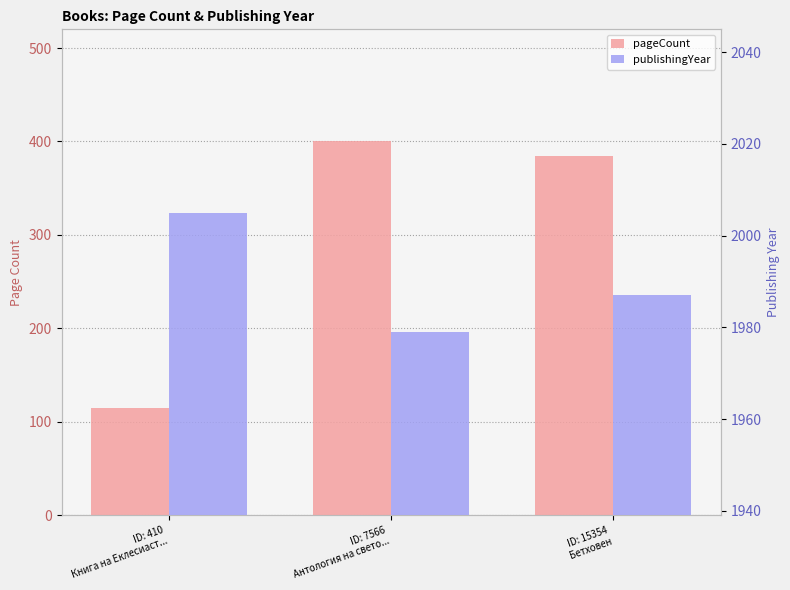

How many data points in publishingYear are less than 1987?

1